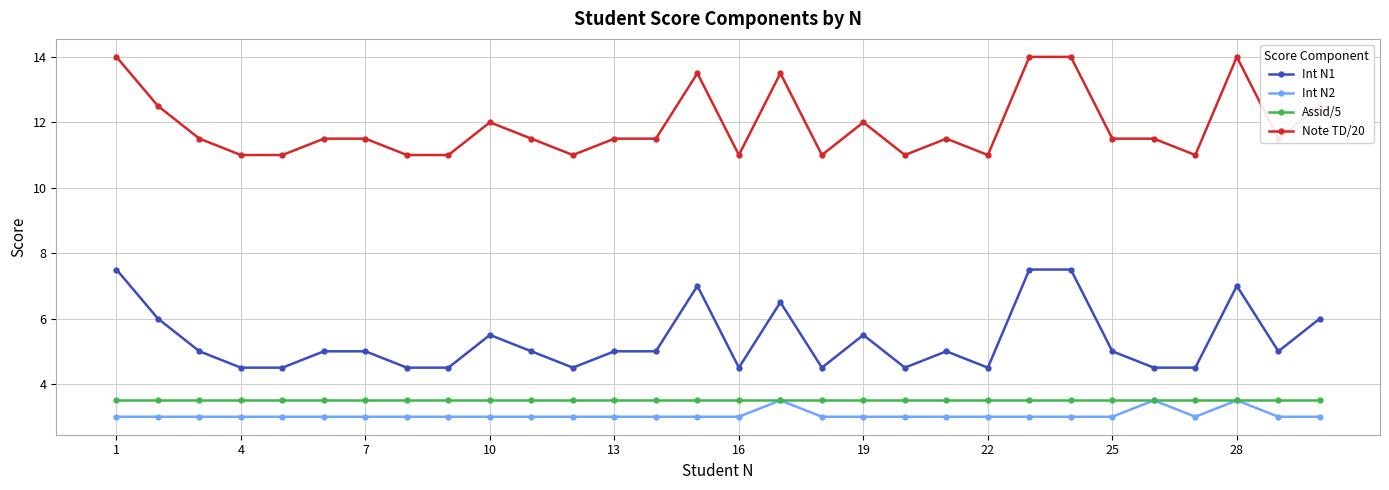

What is the value of the Int N1 point at the 17th from the left?

6.5